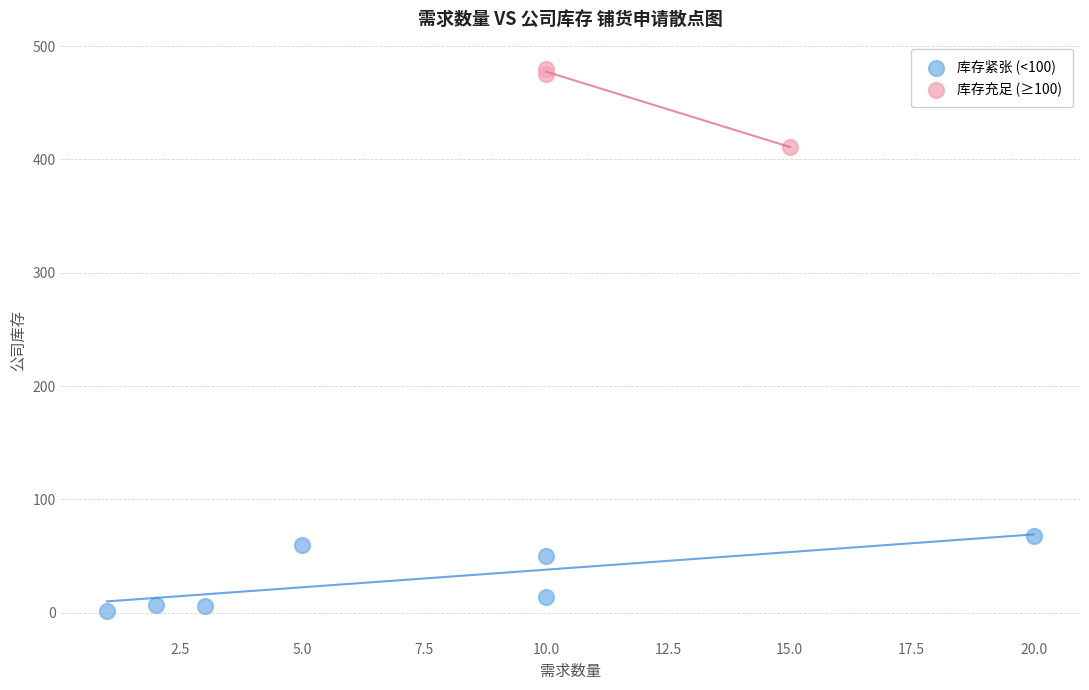

Which series contains the lowest Y value?

库存紧张 (<100)